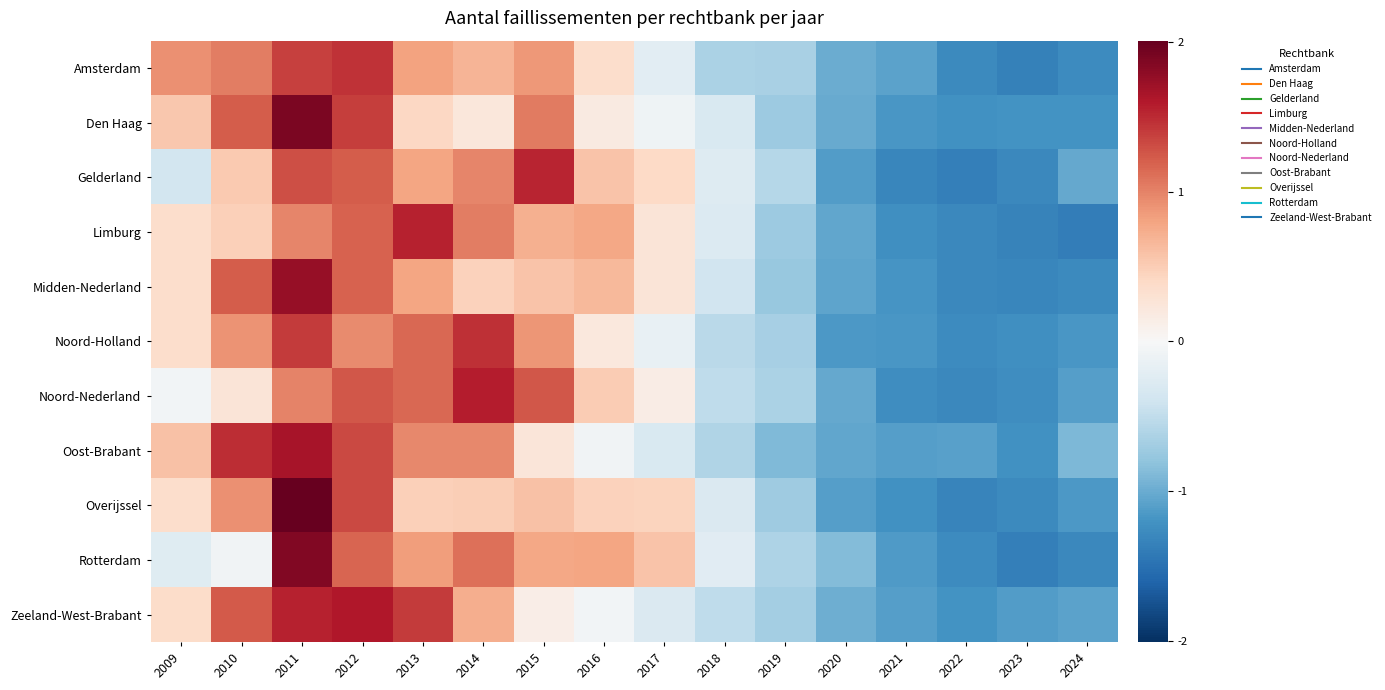

Which series changed the most between 2014 and 2021?

Noord-Nederland